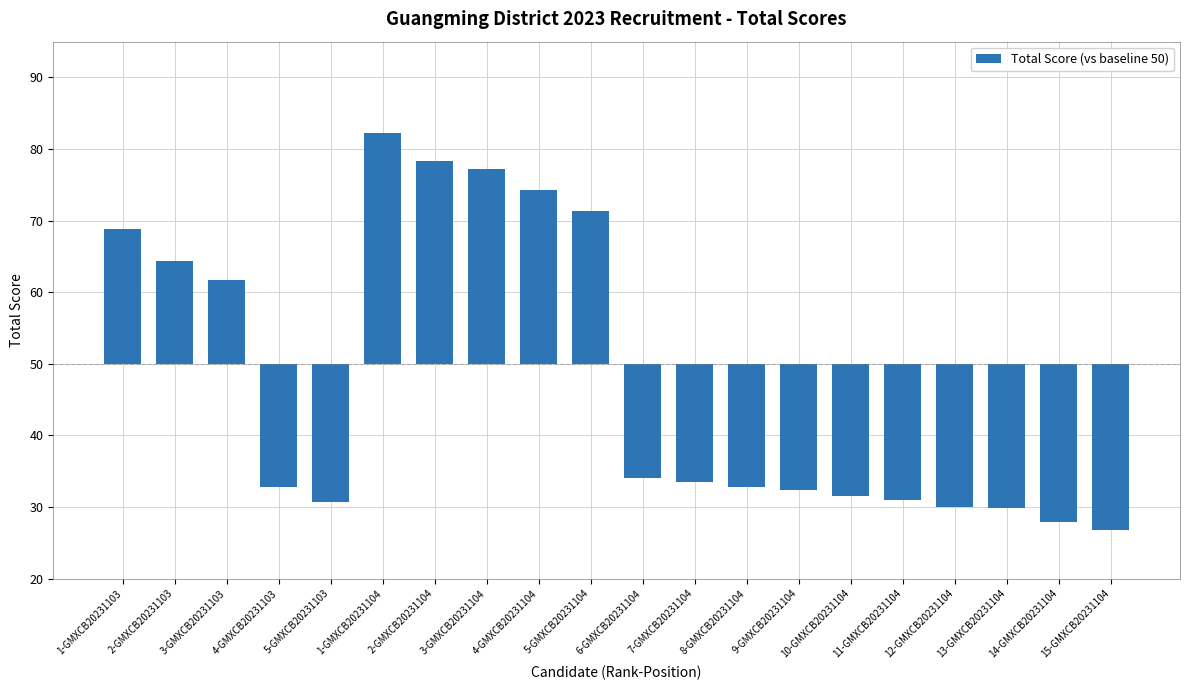

The value at 1-GMXCB20231103 is 4.8. True or false?

False